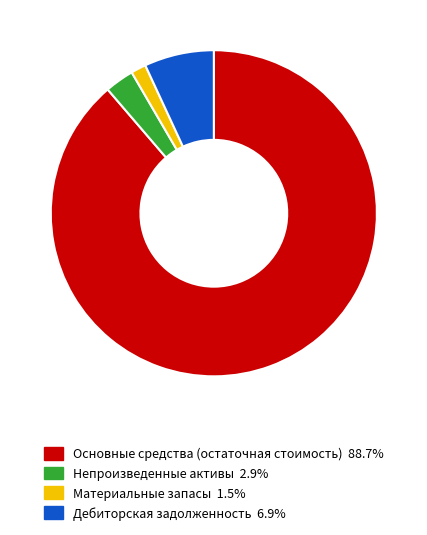

Does Материальные запасы represent more than half of the total?

No